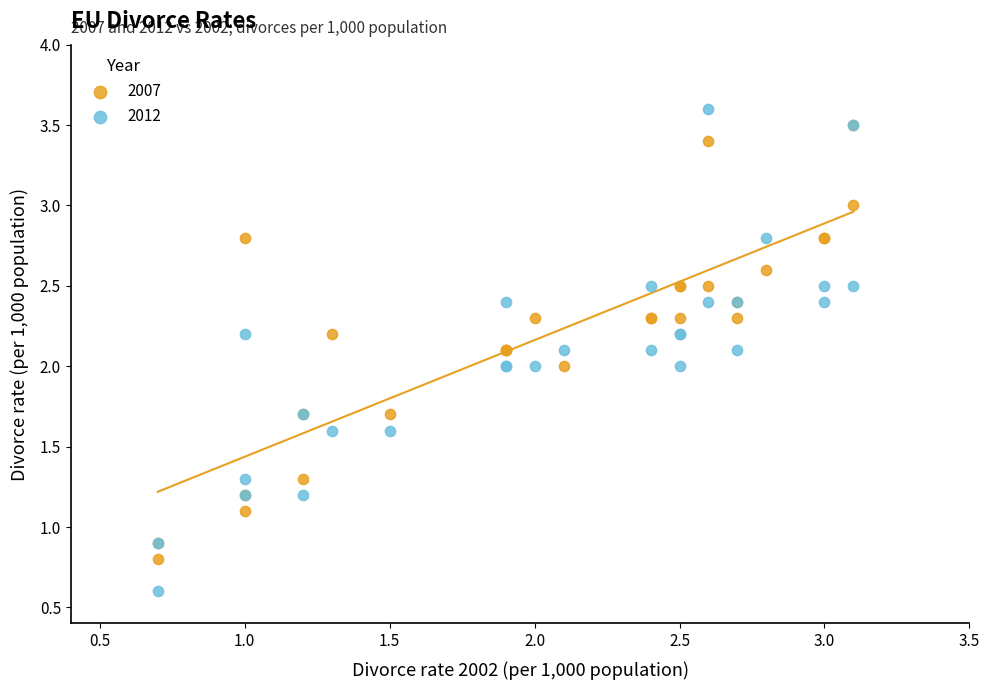

What are all the series names shown in the legend?

2007, 2012